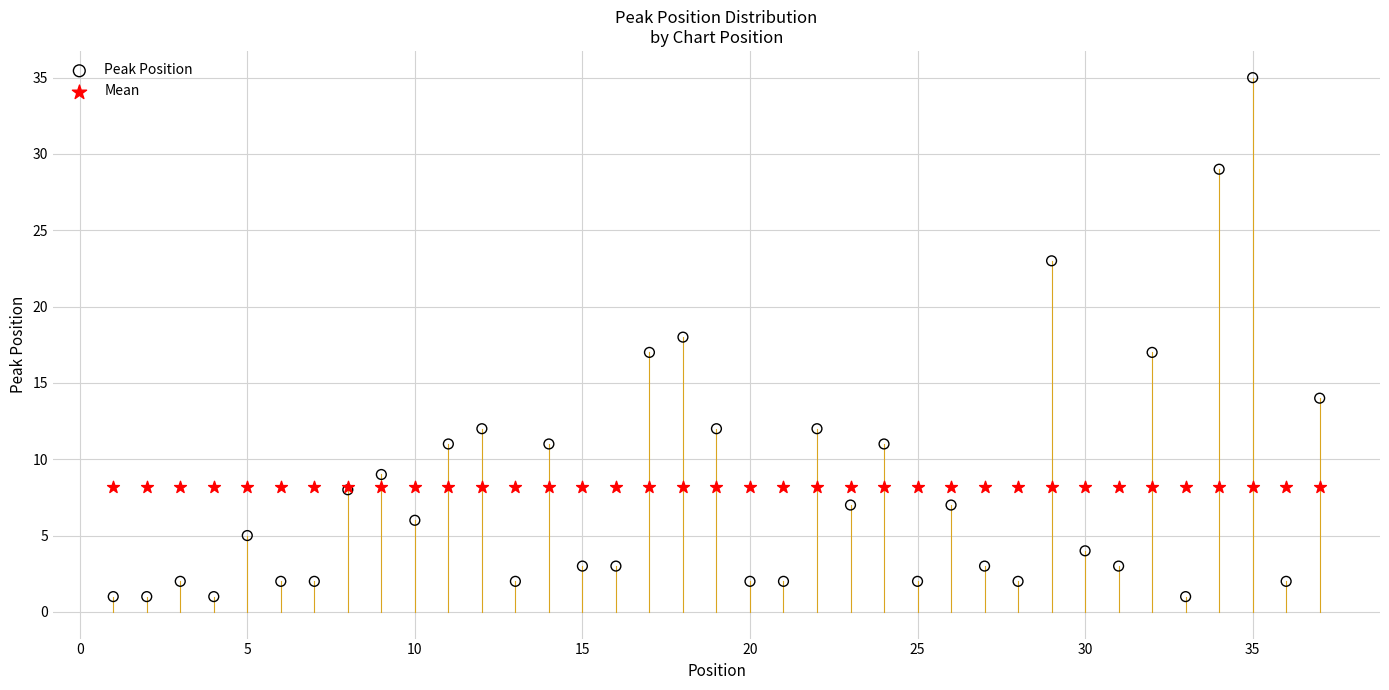

Which series reaches the maximum Y coordinate?

Peak Position